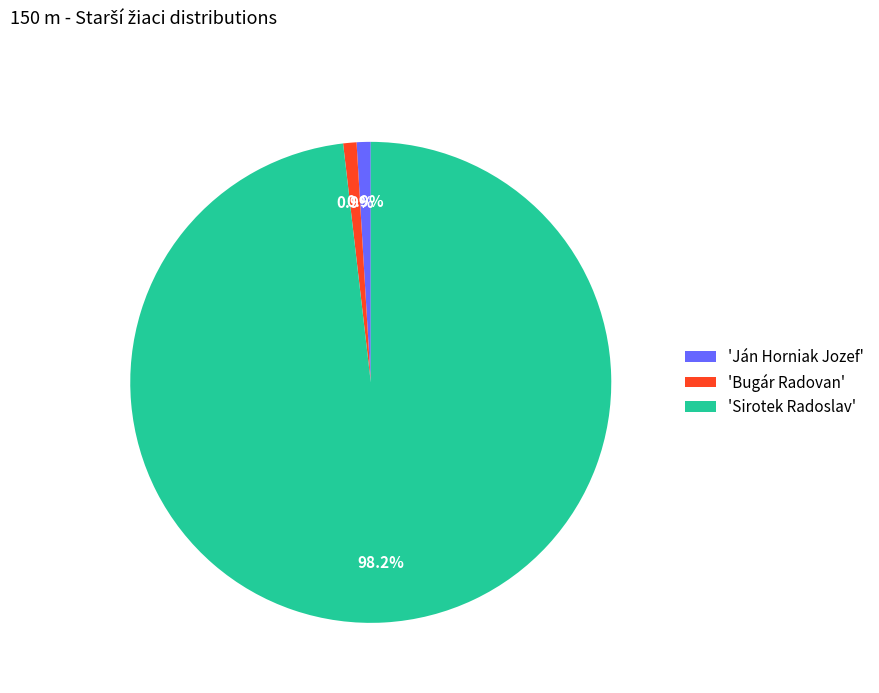

Which category has the biggest portion of the pie?

'Sirotek Radoslav'